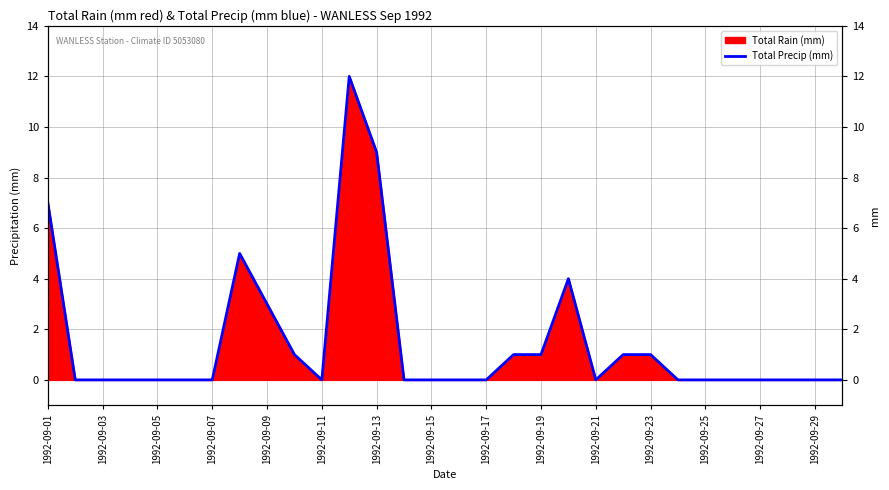

Does the chart have visible grid lines?

Yes